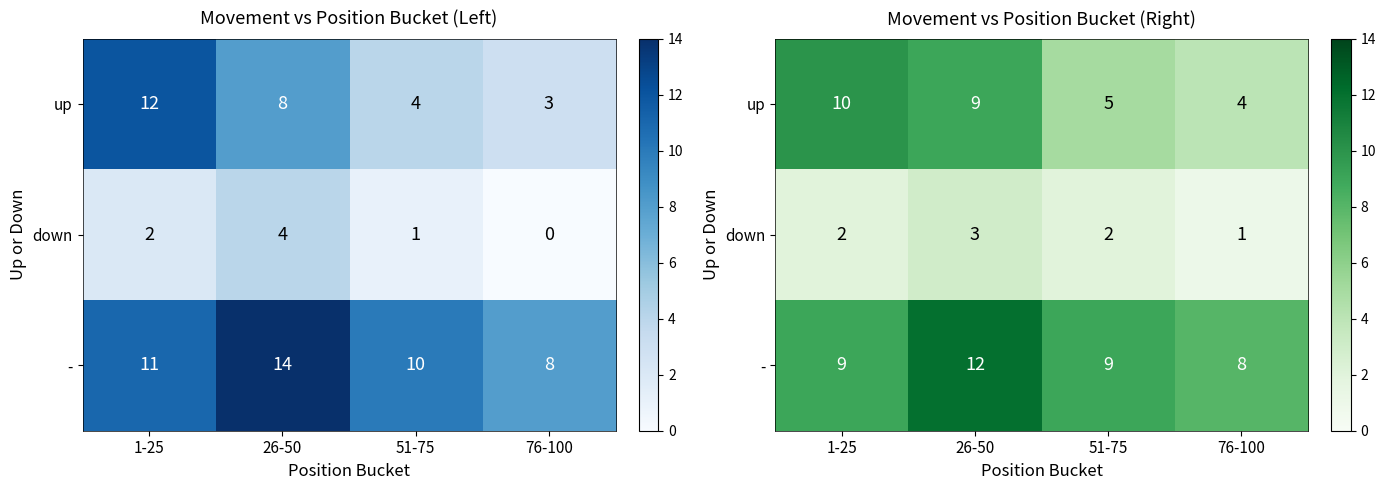

The value of down at 1-25 is 1. True or false?

False